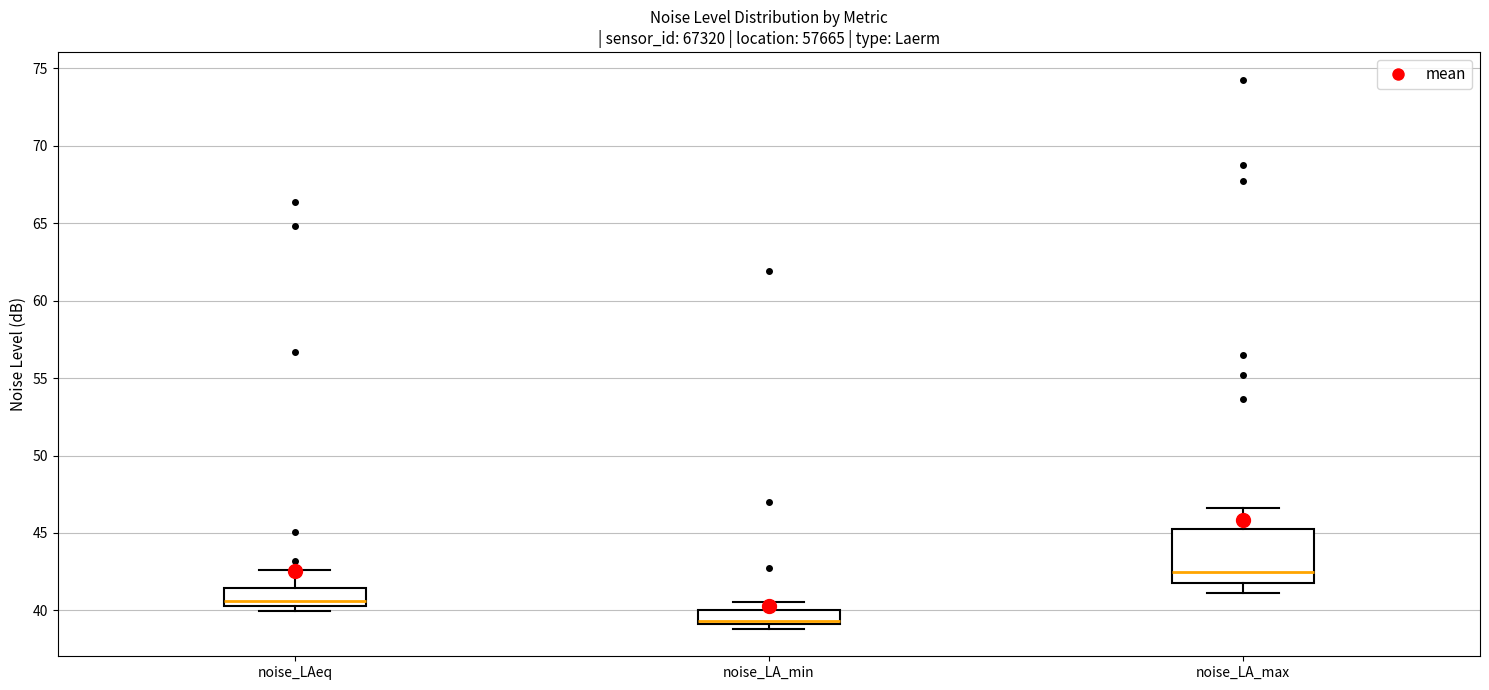

Which box is the tallest, from its lower edge to its upper edge?

noise_LA_max